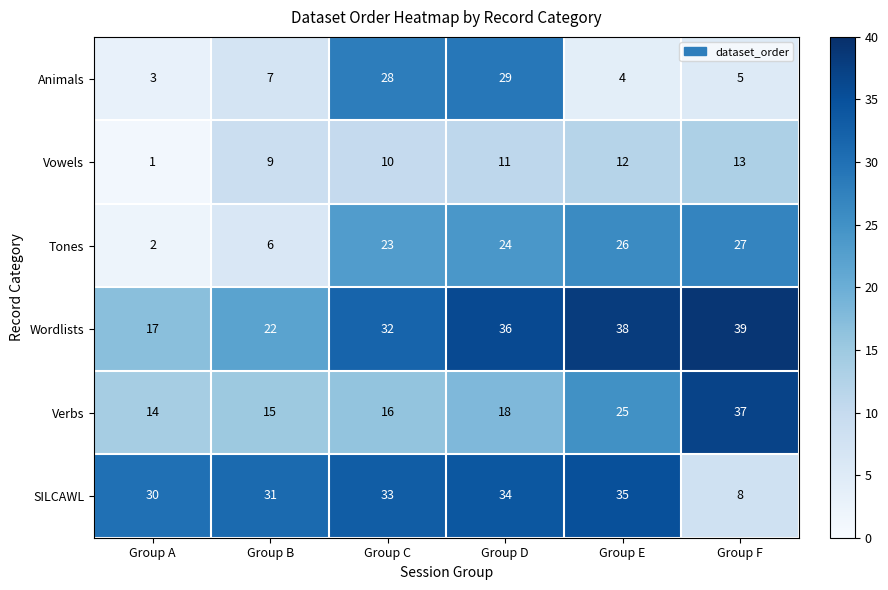

Which series changed the most between Group A and Group E?

Tones